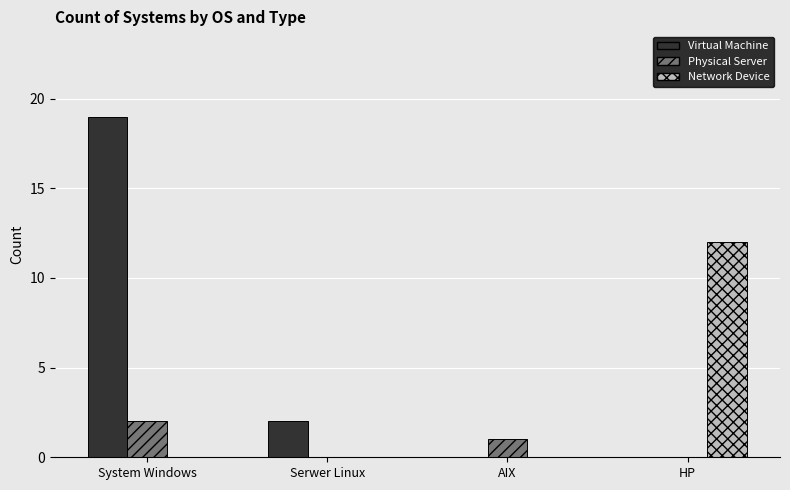

How many categories are shown in the chart?

4